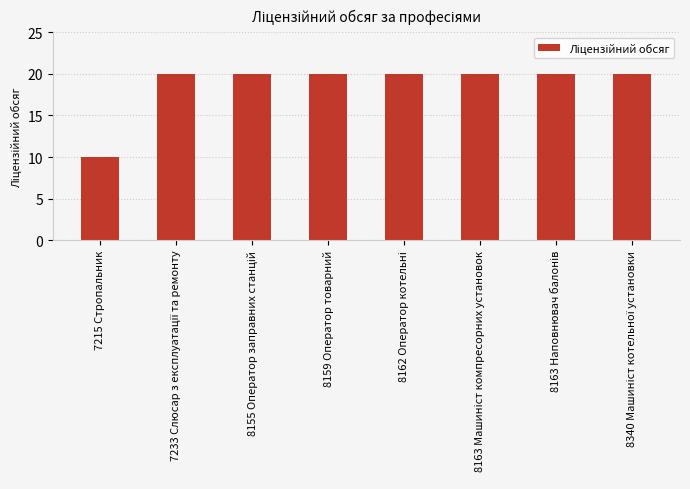

What is the difference between the maximum and minimum values?

10